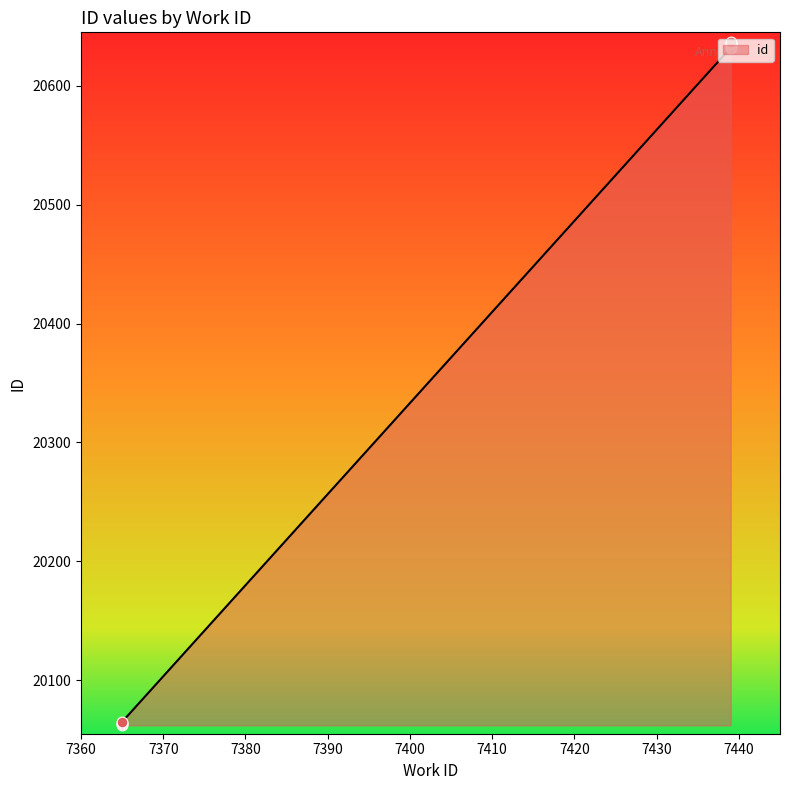

What is the change in value from 7365 to 7439?

+572